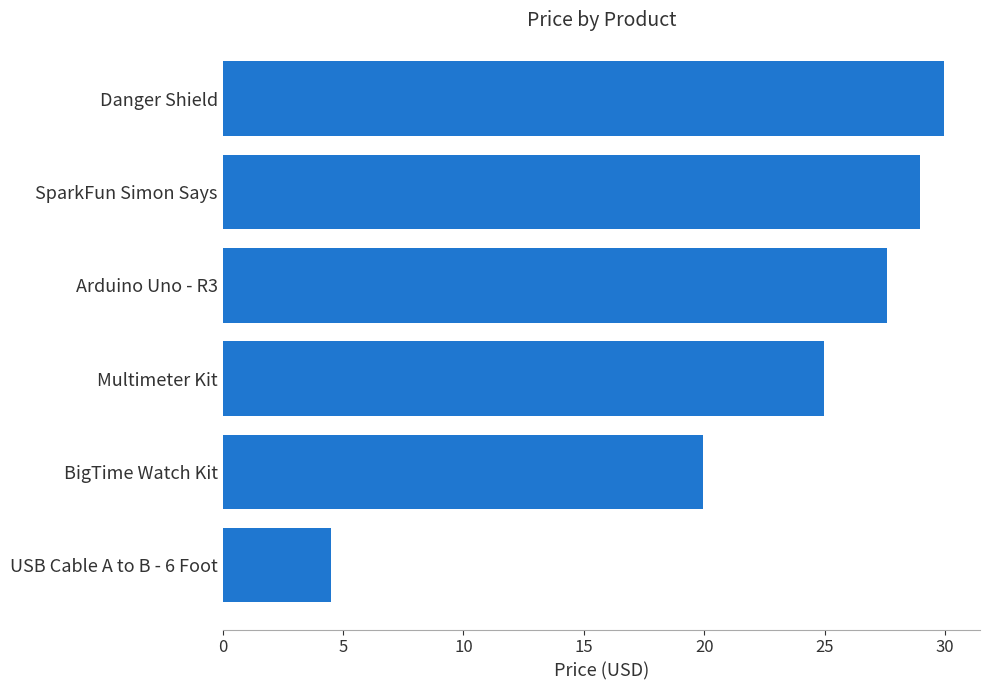

What is the change in value from Multimeter Kit to SparkFun Simon Says?

+4.0